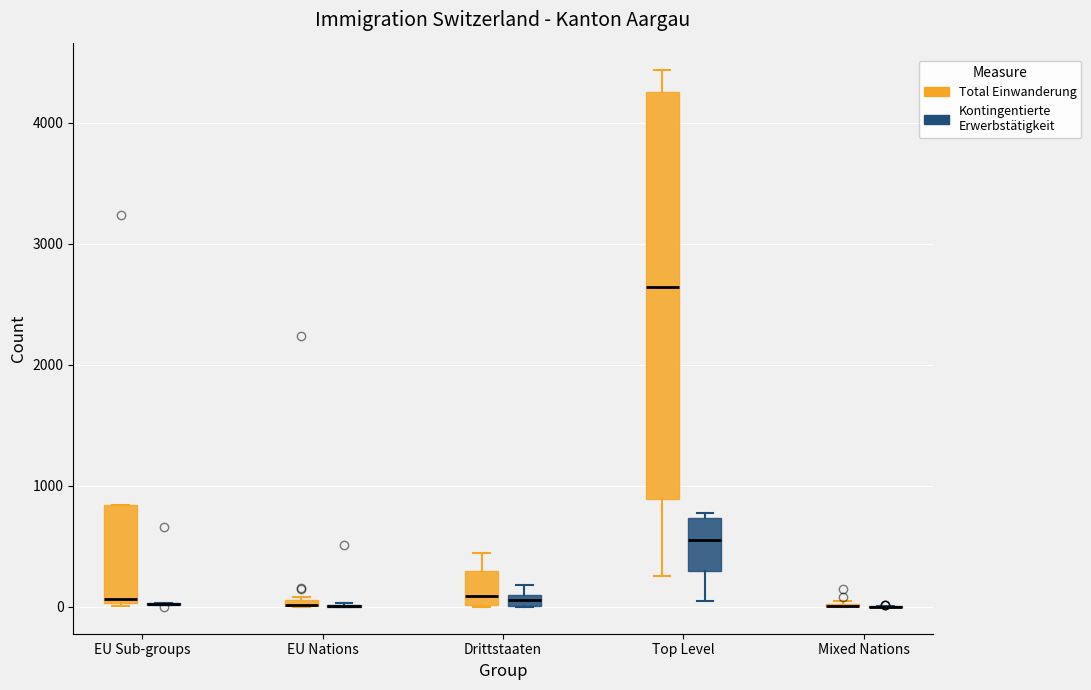

Comparing the boxes themselves (not the whiskers), which one is the tallest?

Top Level (Total Einwanderung)